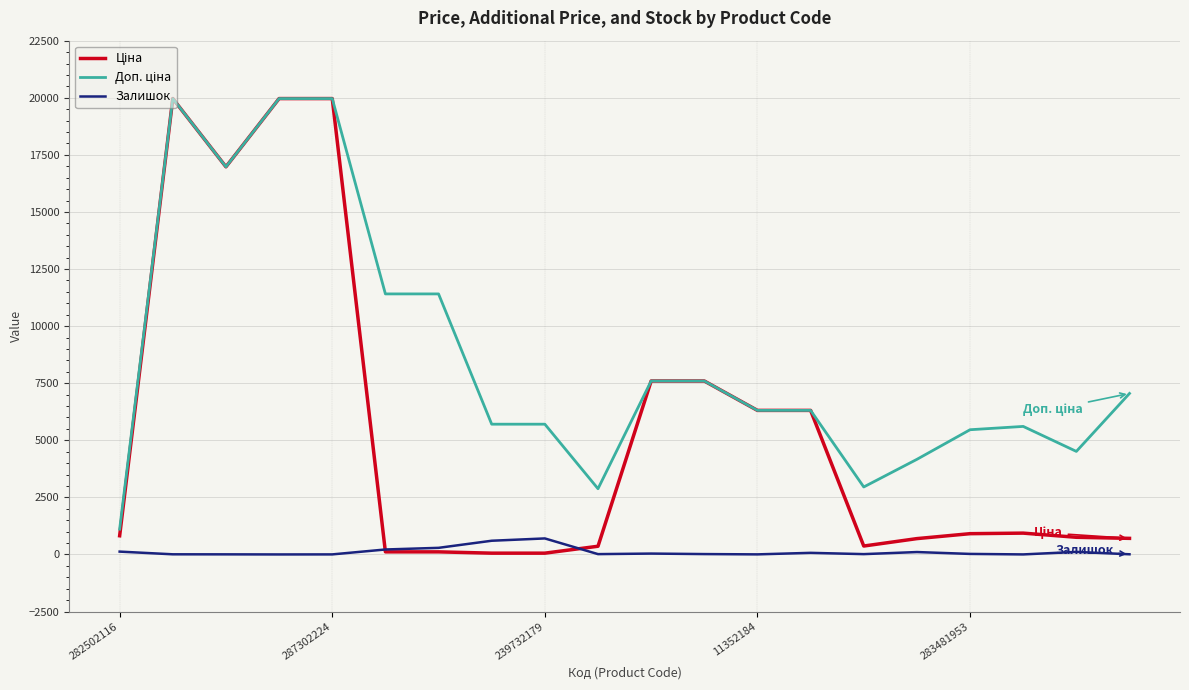

What is the greatest value displayed?

19964.2